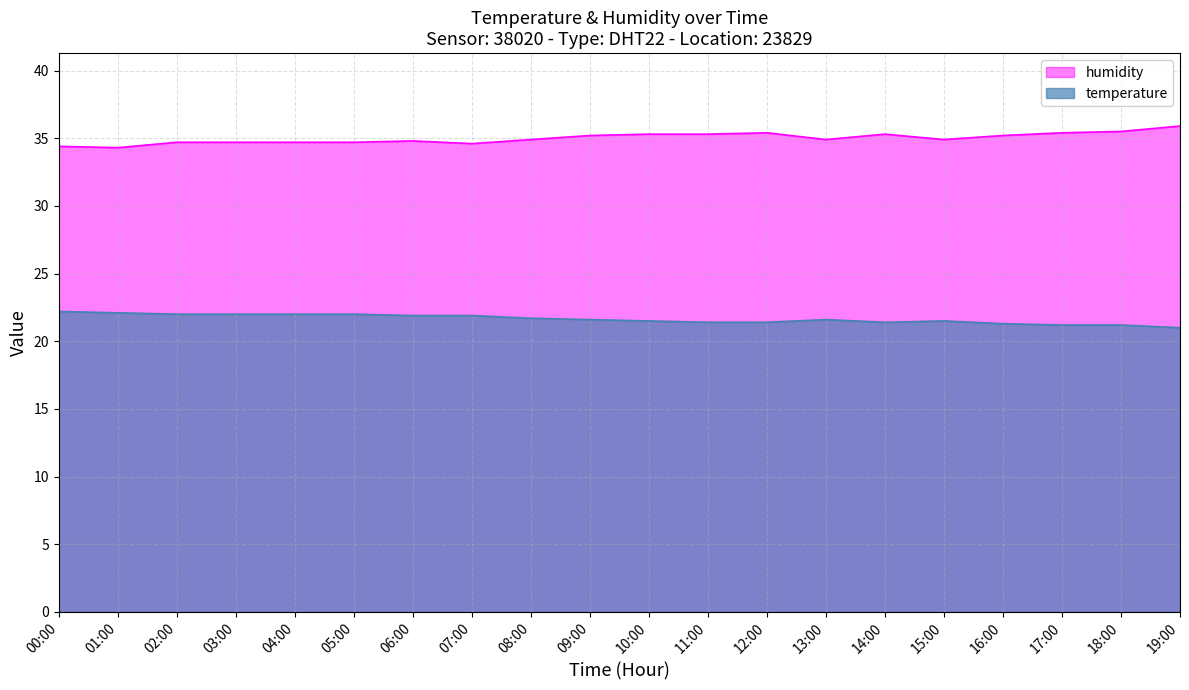

What position from the right is 17:00?

3